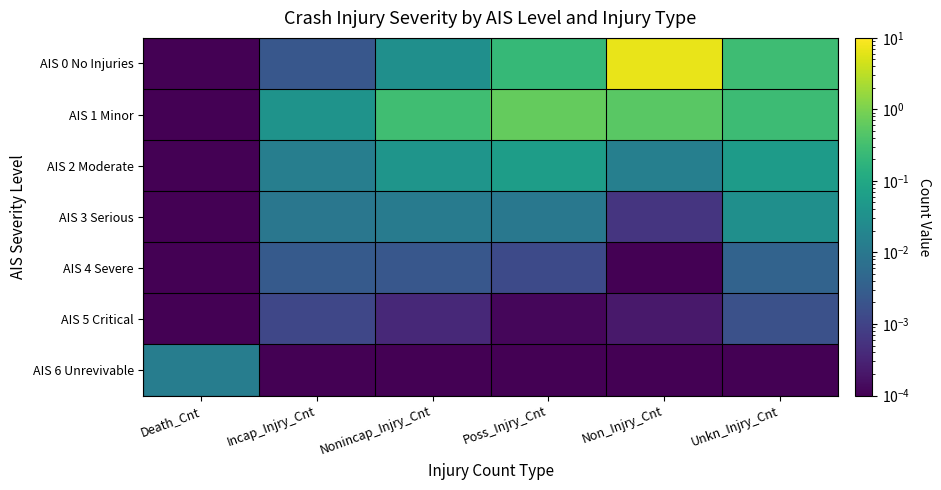

Between Non_Injry_Cnt and Poss_Injry_Cnt, which is larger?

Non_Injry_Cnt